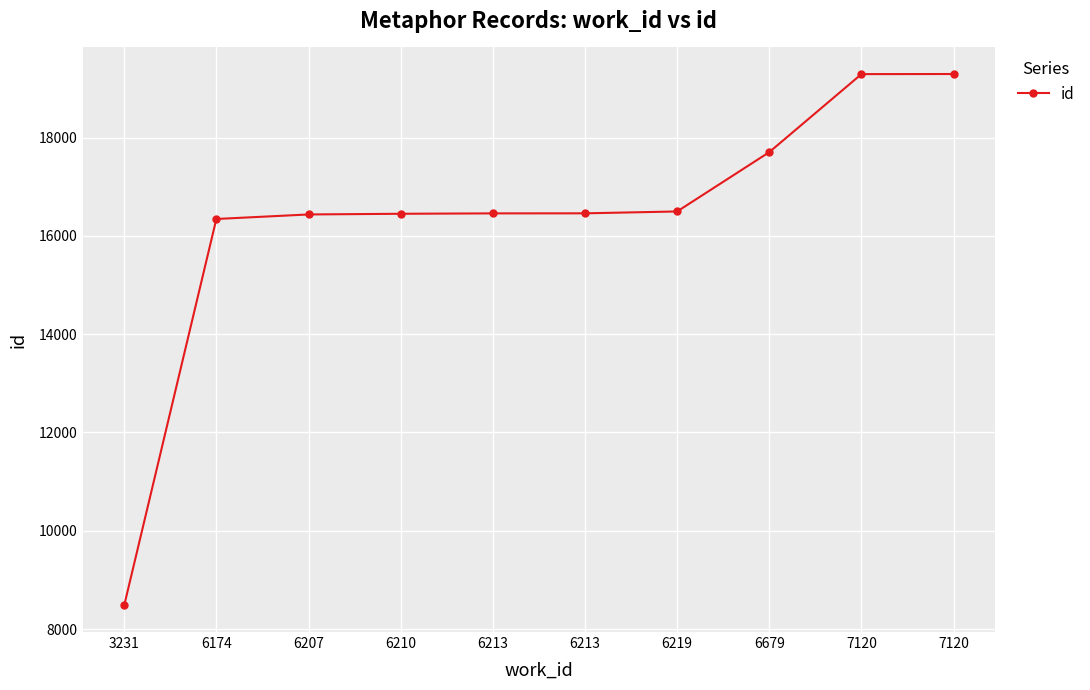

Reading left to right, transcribe all the data shown in this chart.

3231=8481	6174=16343	6207=16435	6210=16449	6213=16457	6213=16458	6219=16496	6679=17703	7120=19290	7120=19292